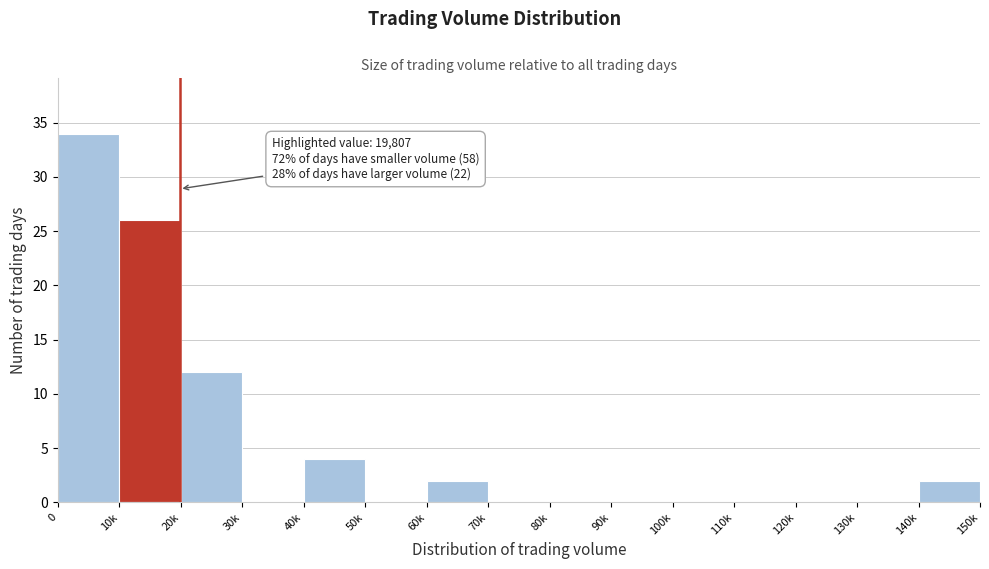

Reading left to right, extract all data points from this chart.

0=34	10k=26	20k=12	30k=0	40k=4	50k=0	60k=2	70k=0	80k=0	90k=0	100k=0	110k=0	120k=0	130k=0	140k=2